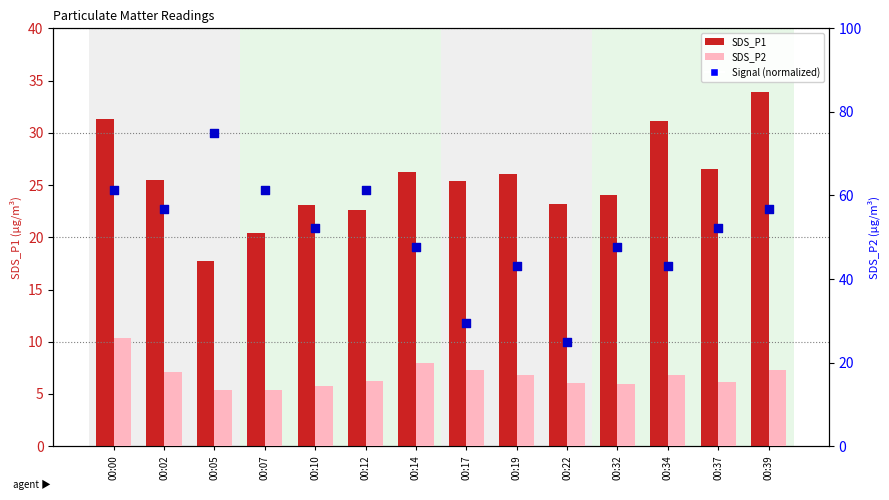

Which series has the largest total across all categories?

Signal (normalized)